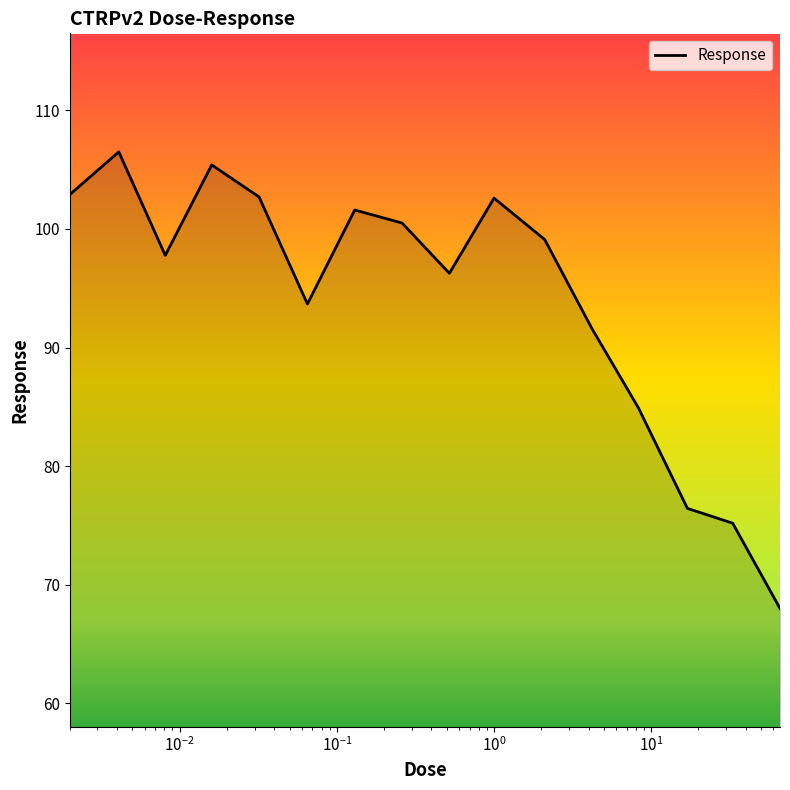

Count the number of categories in the chart.

16